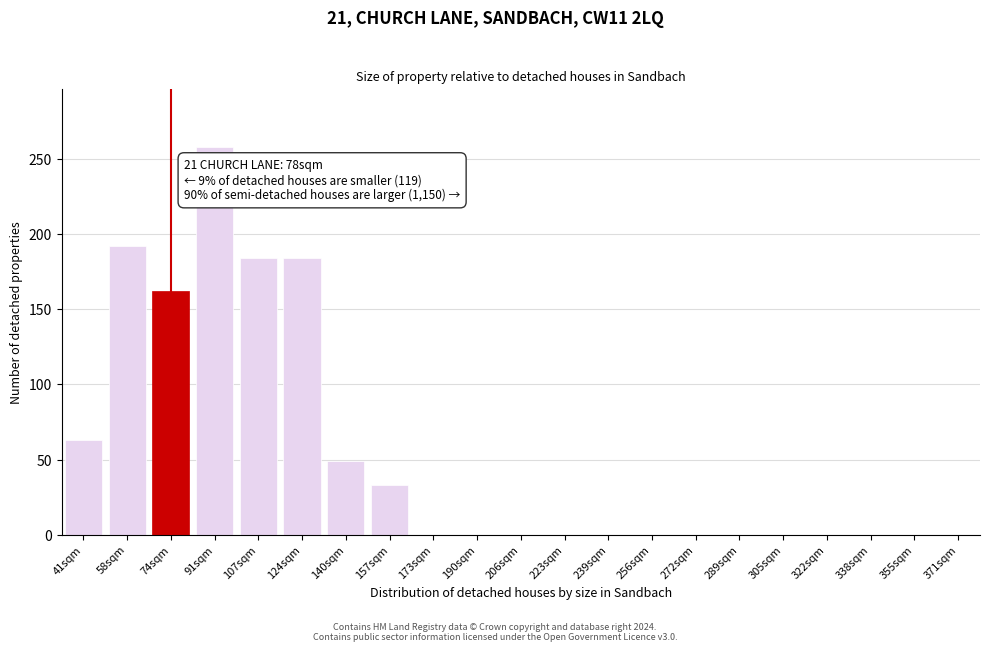

Reading right to left, extract all data points from this chart.

371sqm=0	355sqm=0	338sqm=0	322sqm=0	305sqm=0	289sqm=0	272sqm=0	256sqm=0	239sqm=0	223sqm=0	206sqm=0	190sqm=0	173sqm=0	157sqm=33	140sqm=49	124sqm=184	107sqm=184	91sqm=258	74sqm=162	58sqm=192	41sqm=63